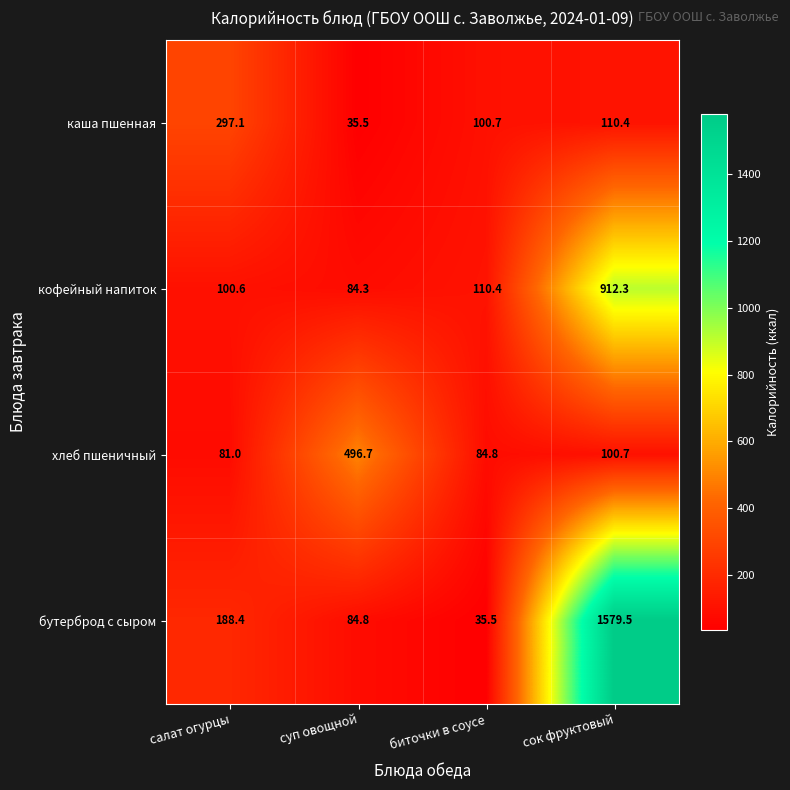

Reading left to right, transcribe all the data shown in this chart.

каша пшенная: салат огурцы=297.1	суп овощной=35.5	биточки в соусе=100.7	сок фруктовый=110.4
кофейный напиток: салат огурцы=100.6	суп овощной=84.3	биточки в соусе=110.4	сок фруктовый=912.3
хлеб пшеничный: салат огурцы=81.0	суп овощной=496.7	биточки в соусе=84.8	сок фруктовый=100.7
бутерброд с сыром: салат огурцы=188.4	суп овощной=84.8	биточки в соусе=35.5	сок фруктовый=1579.5